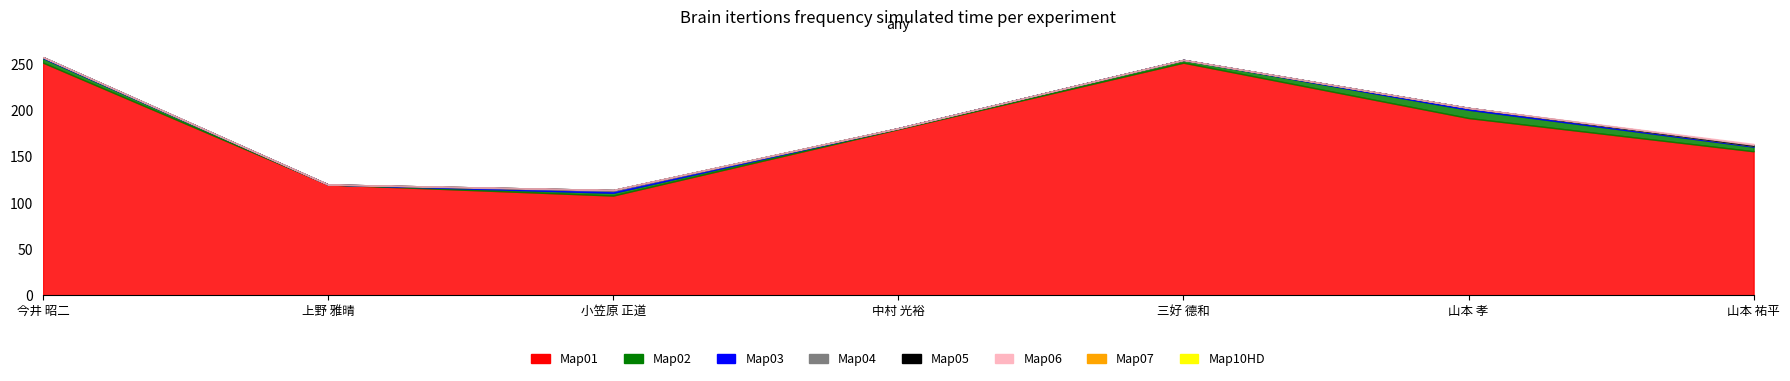

Is it true that 著作2019 equals 0 at 山本 孝?

False